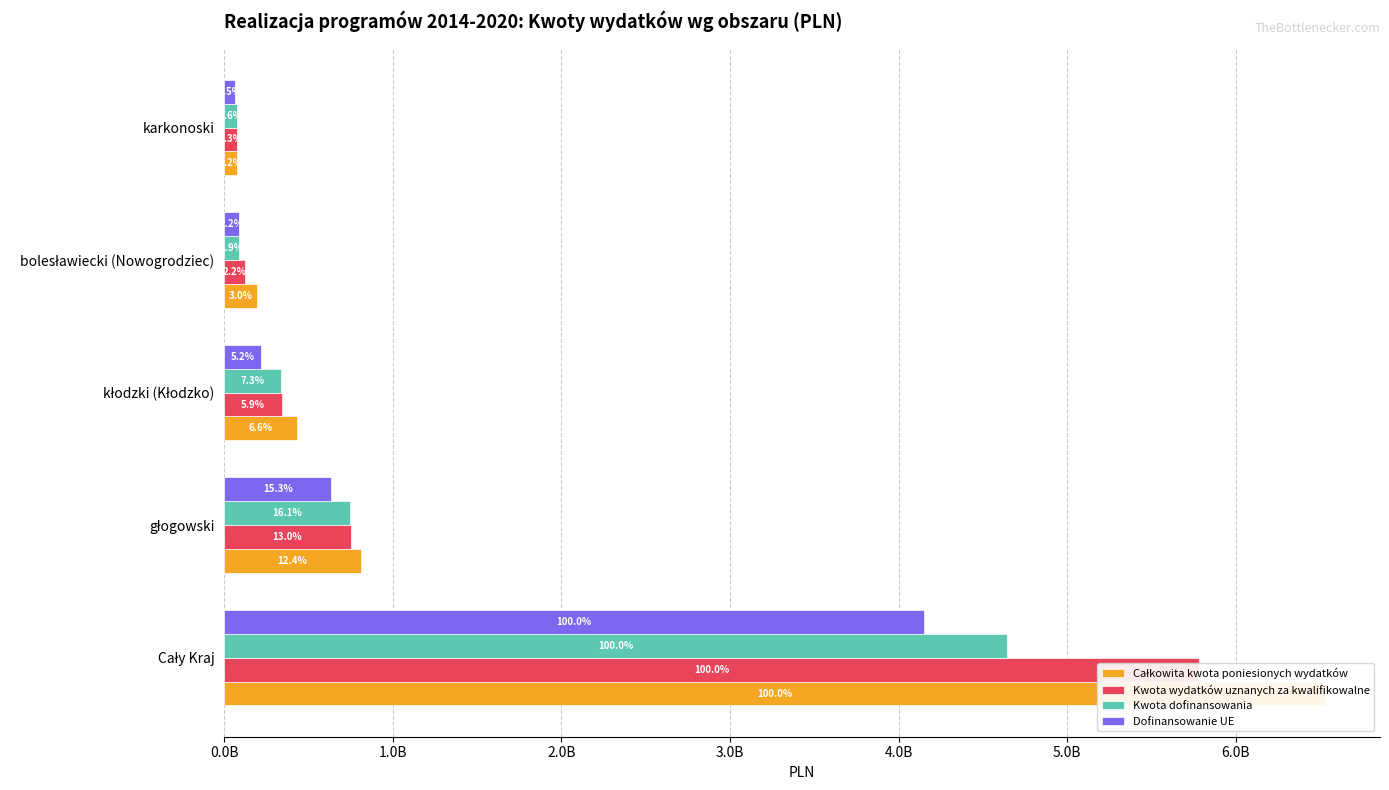

How many data points in Całkowita kwota poniesionych wydatków are less than 433790120?

2